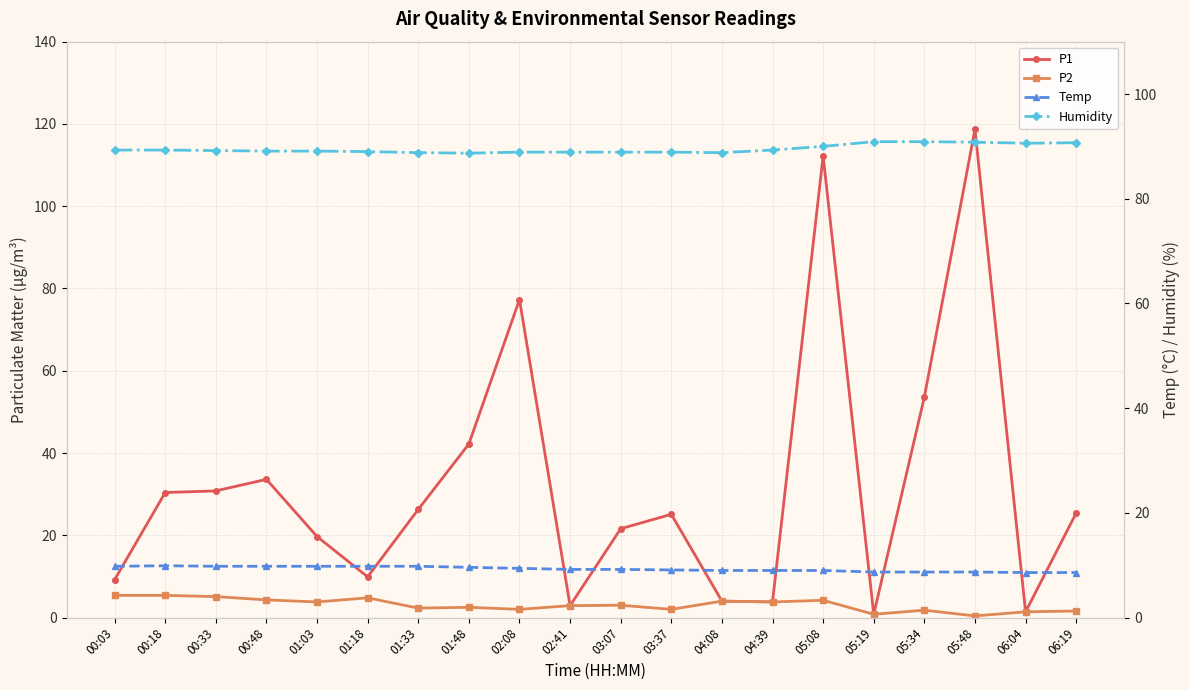

What is the sum of all P1 values?

648.9